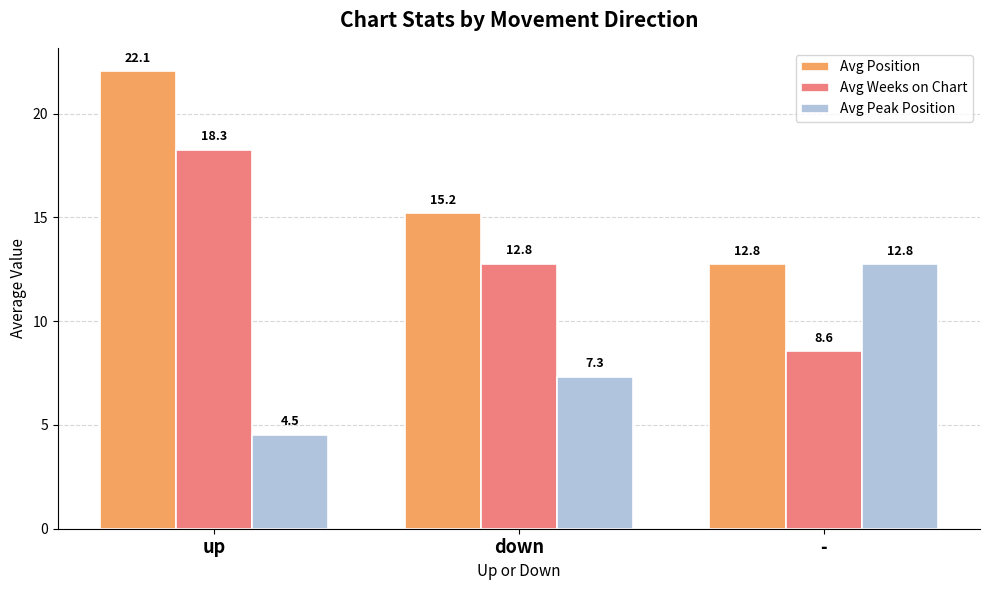

The Avg Peak Position series shows 10.3 at down. True or false?

False